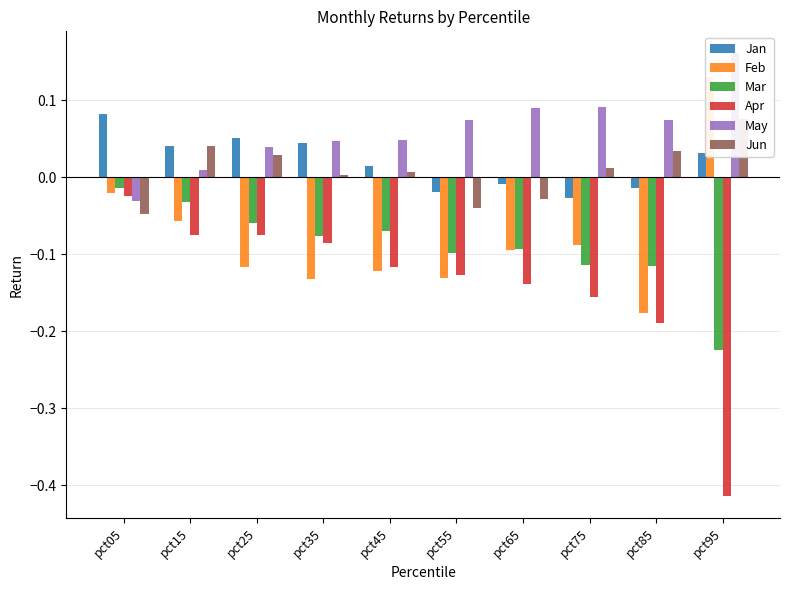

What is the spread (max minus min) of values at pct75?

0.2